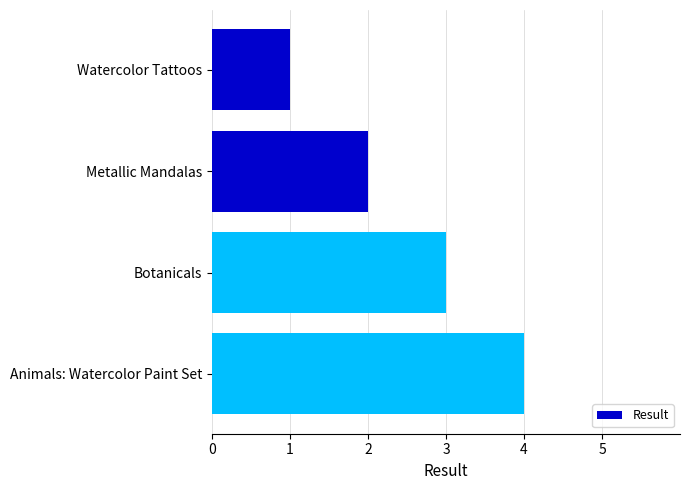

What is the label of the 3rd bar from the top?

Botanicals